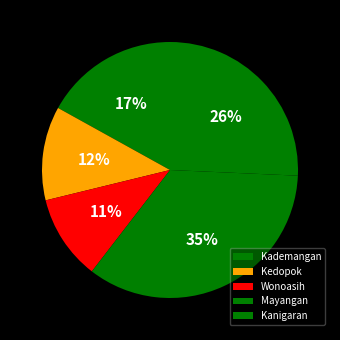

Rank the categories by value from highest to lowest.

Mayangan, Kanigaran, Kademangan, Kedopok, Wonoasih